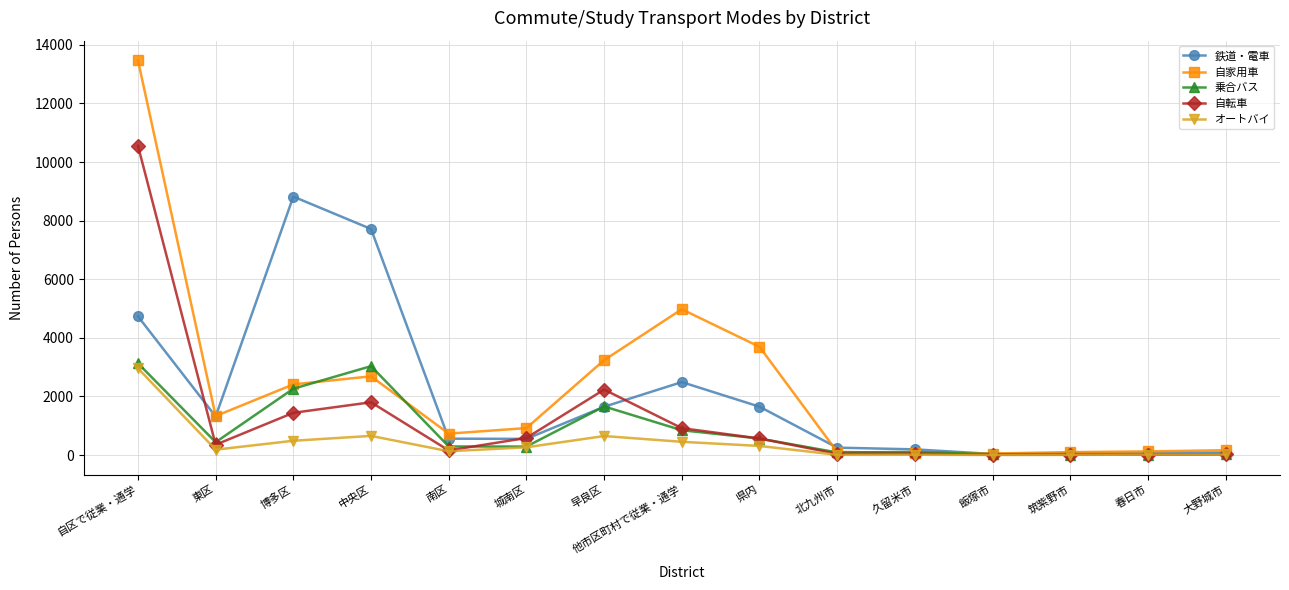

What is the value of the 乗合バス point at the 15th from the left?

35